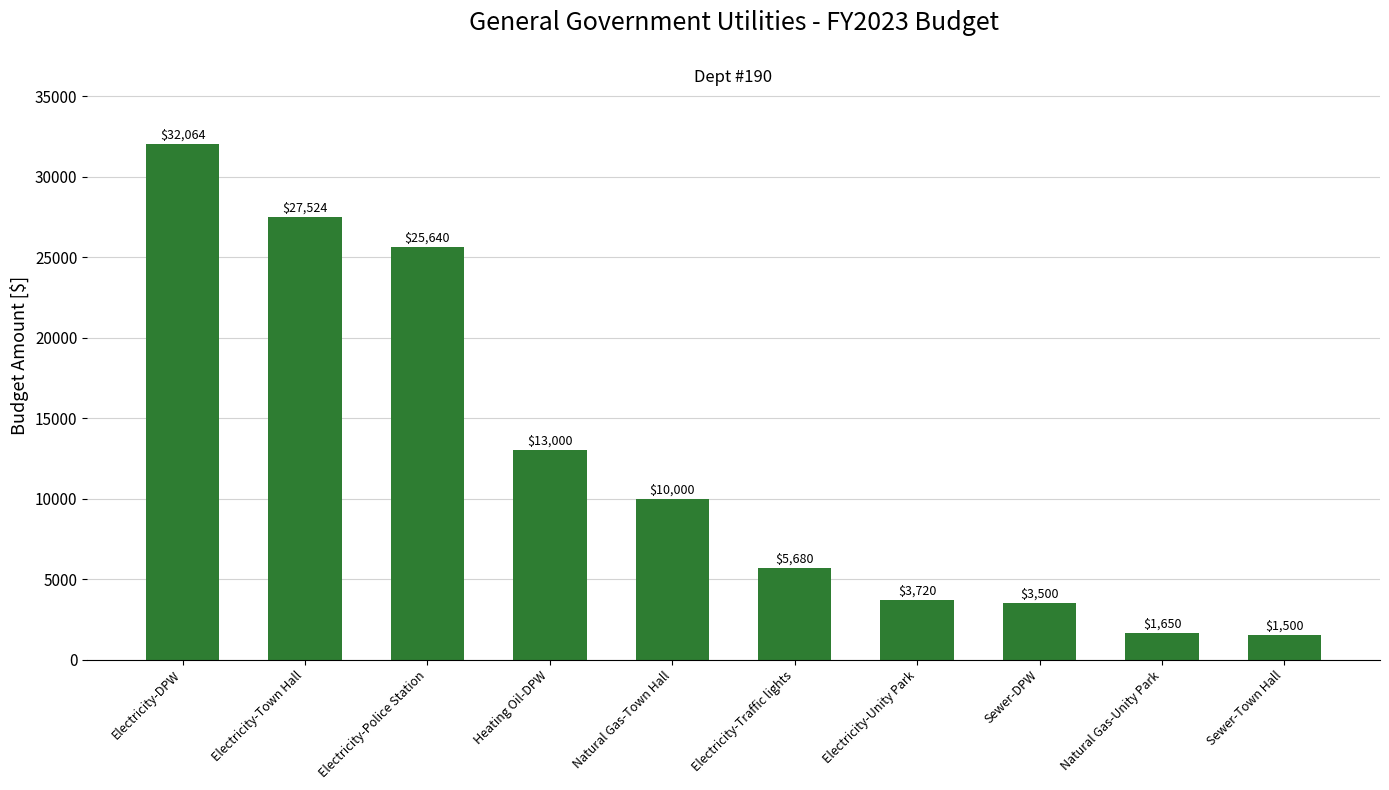

Between Heating Oil-DPW and Sewer-Town Hall, which is larger?

Heating Oil-DPW